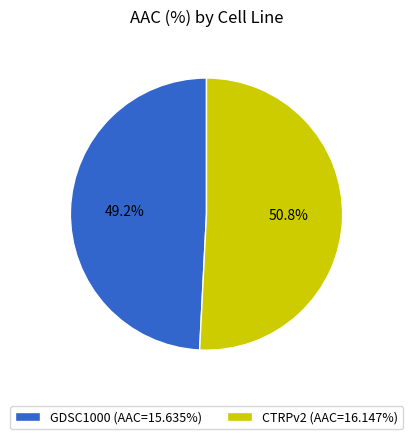

Count the number of slices in the pie.

2